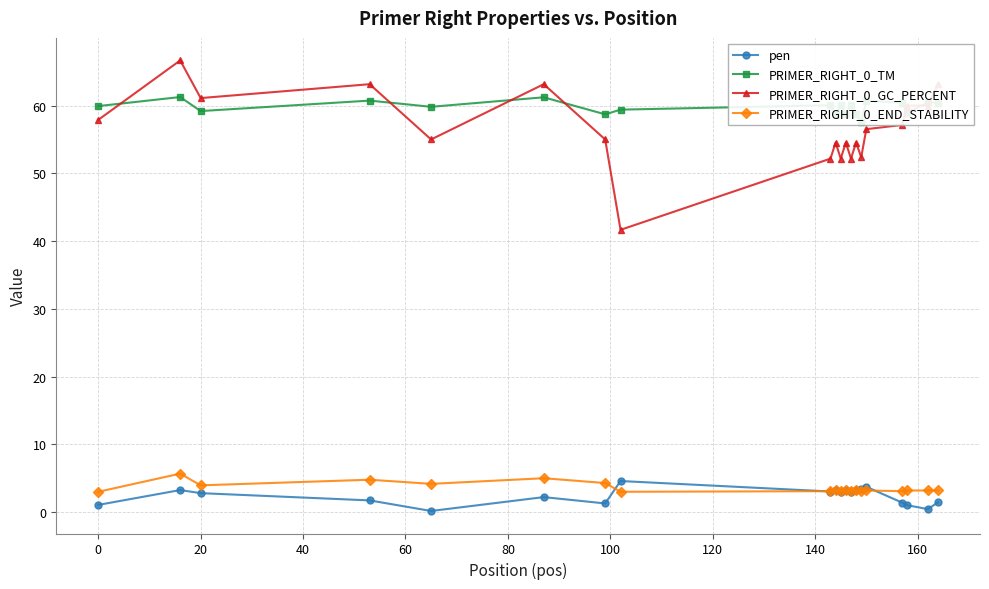

True or false: PRIMER_RIGHT_0_GC_PERCENT and PRIMER_RIGHT_0_END_STABILITY intersect in this chart.

False